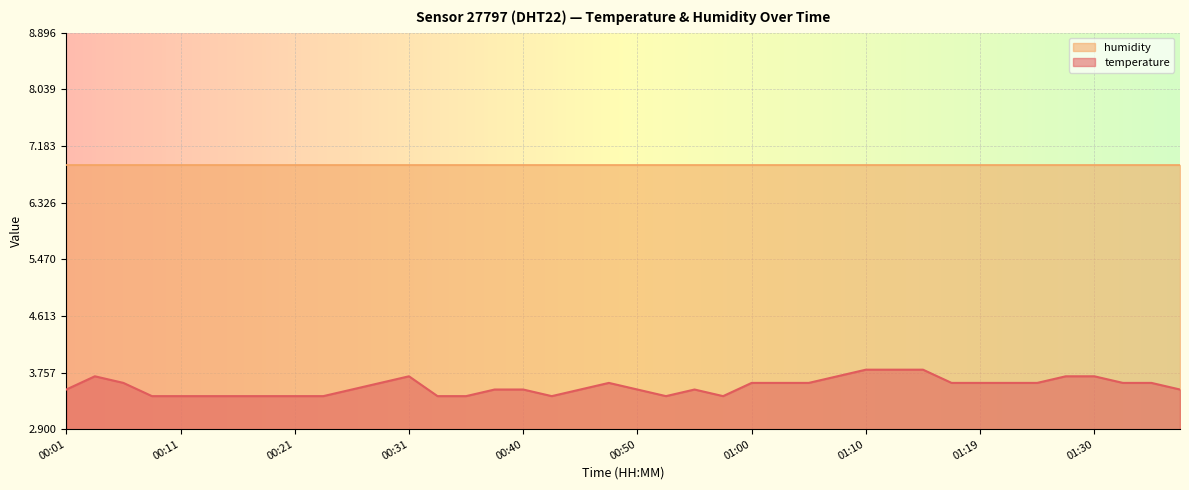

Does the chart display data point markers on the line(s)?

No